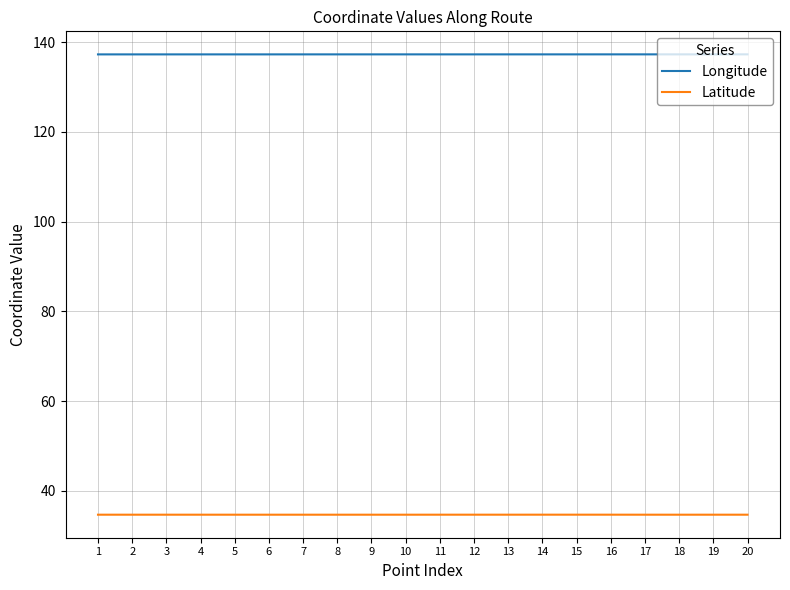

Which series has the largest total across all categories?

Longitude